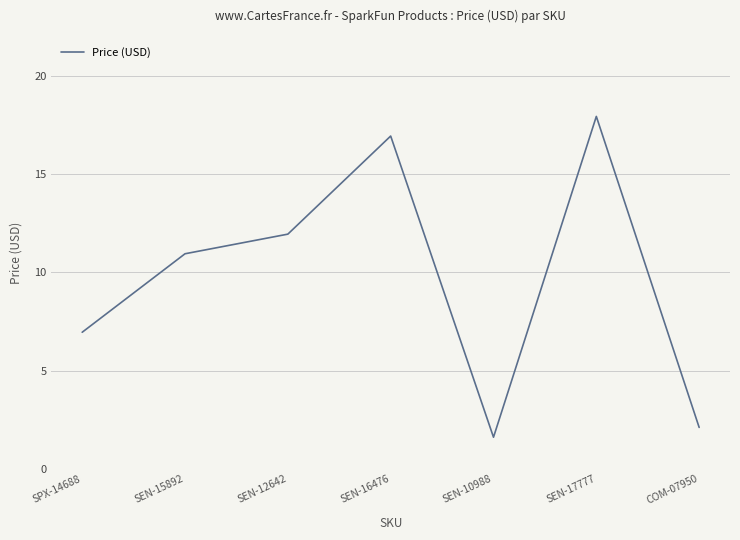

What is the sum of all values?

68.5